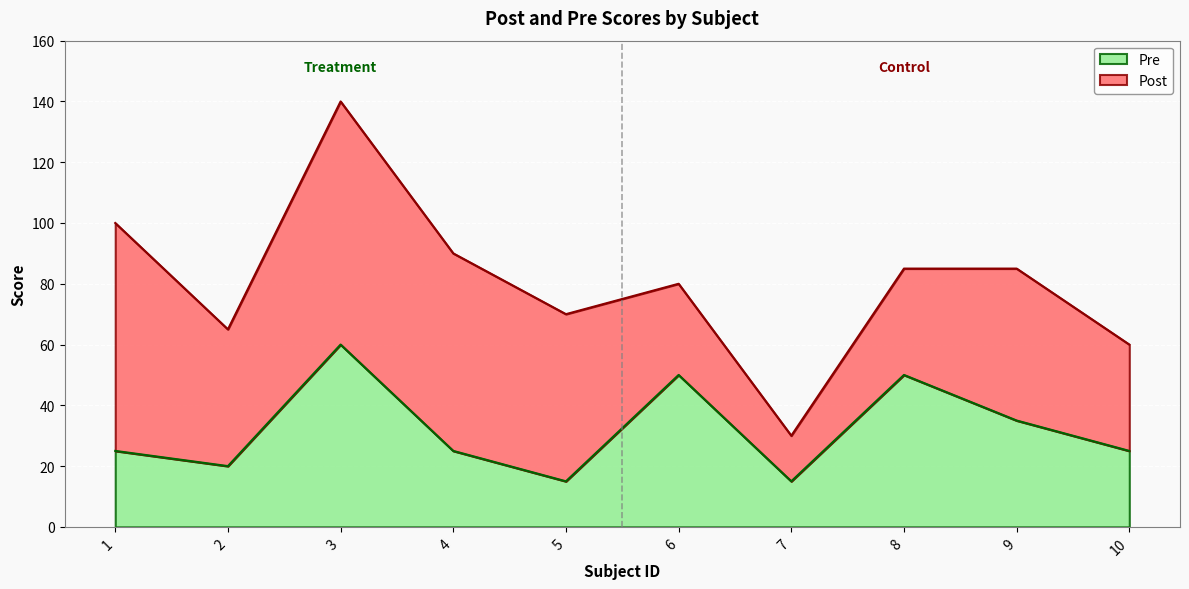

List the labels in order of value, largest first.

3, 6, 8, 9, 1, 4, 10, 2, 5, 7